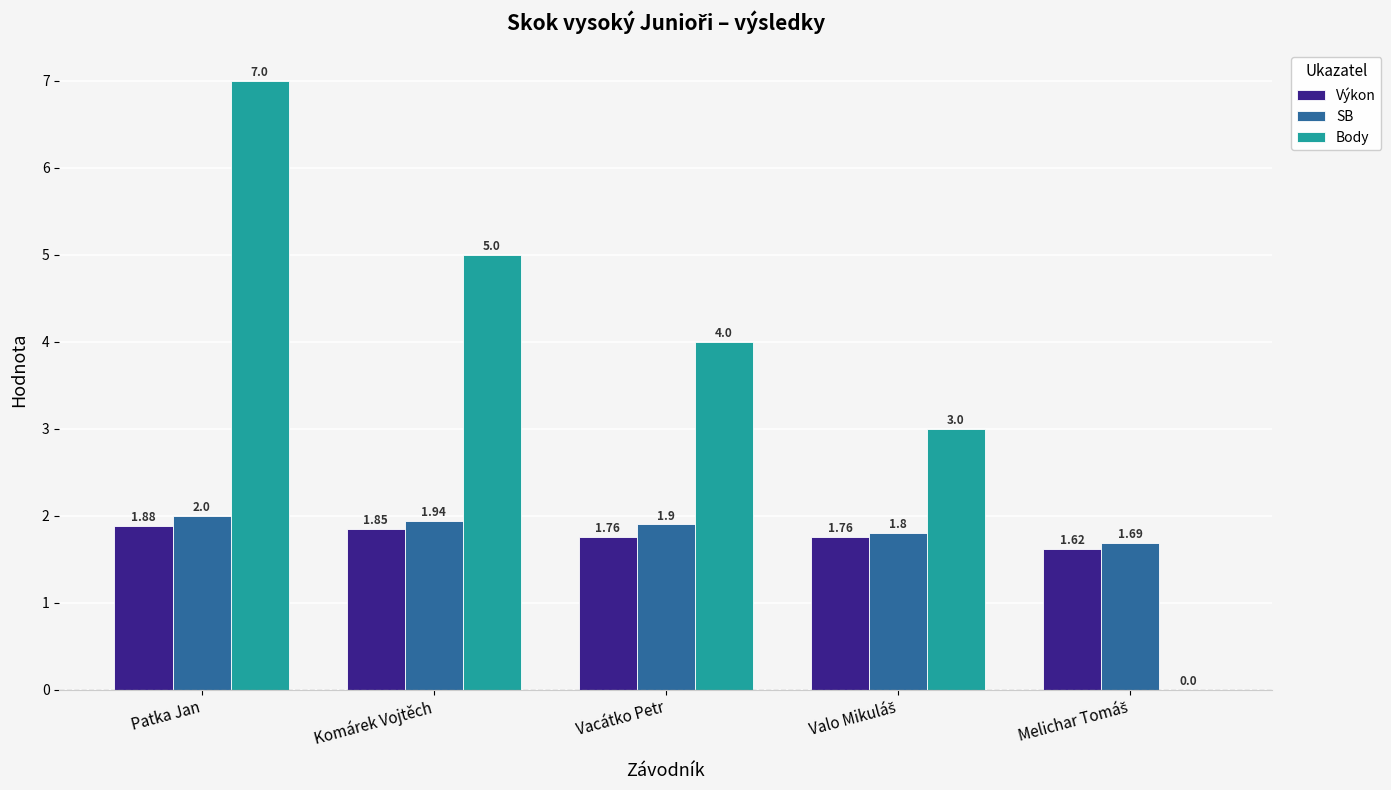

What is the sum of all Body values?

19.0